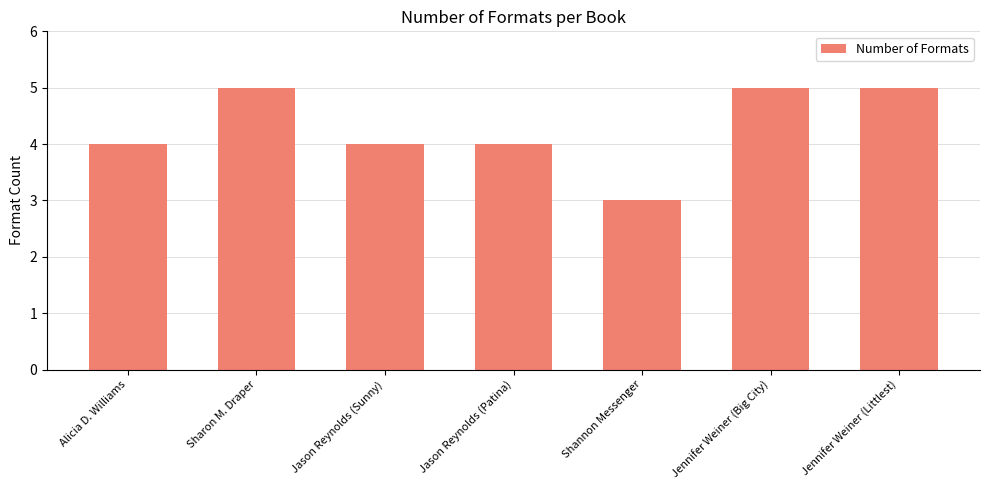

Reading right to left, what are all the values shown in this chart?

5	5	3	4	4	5	4